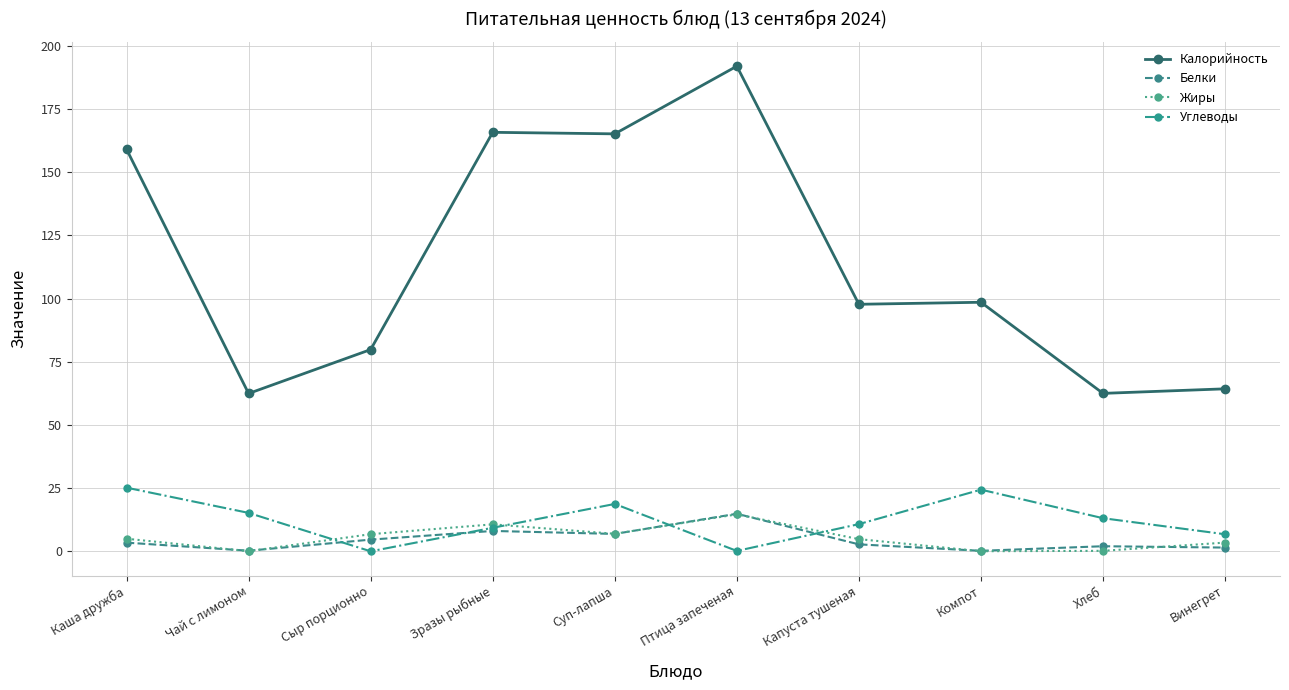

Is the value of Углеводы at Капуста тушеная greater than the value of Калорийность at Капуста тушеная?

No